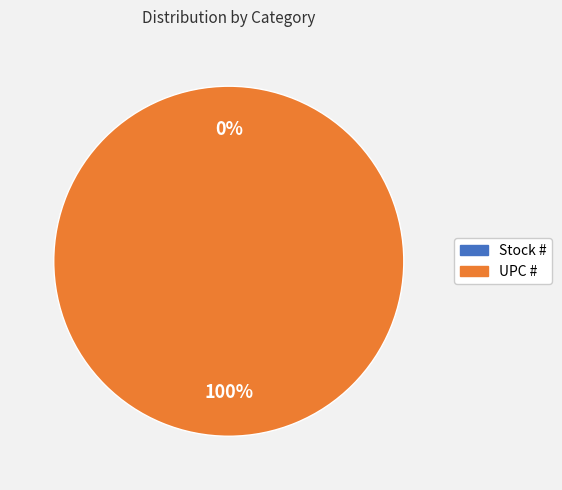

Between UPC # and Stock #, which is larger?

UPC #